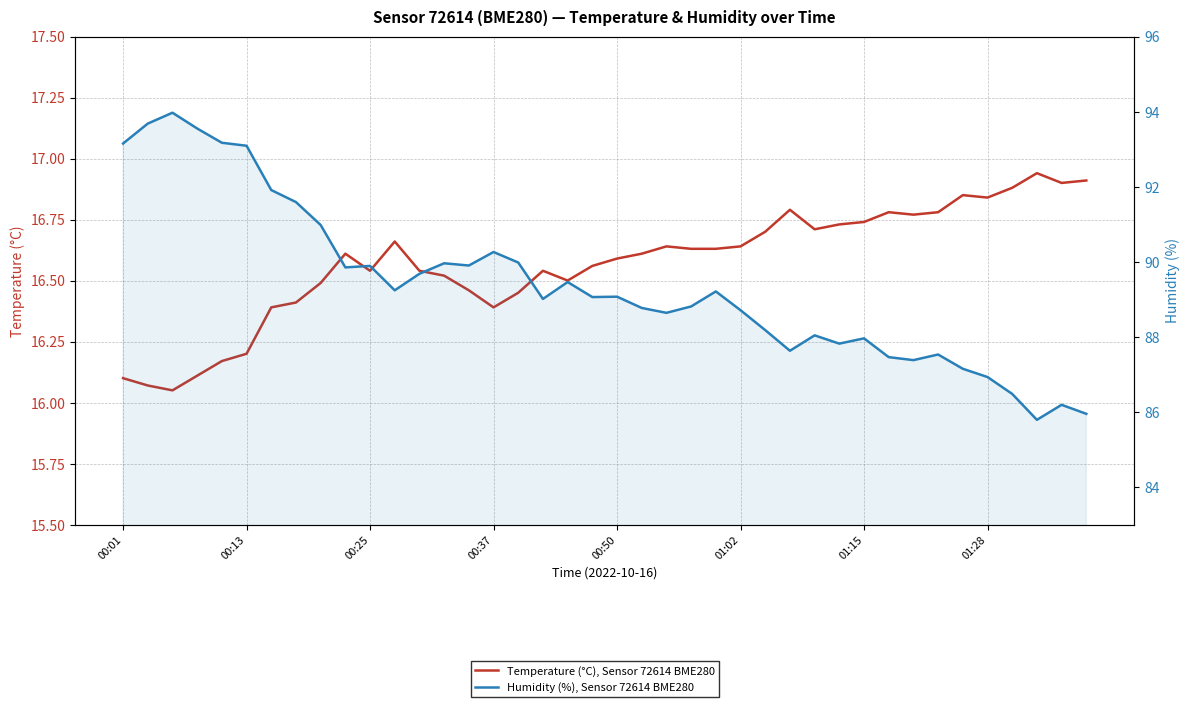

What are all the series names shown in the legend?

Temperature (°C), Sensor 72614 BME280, Humidity (%), Sensor 72614 BME280